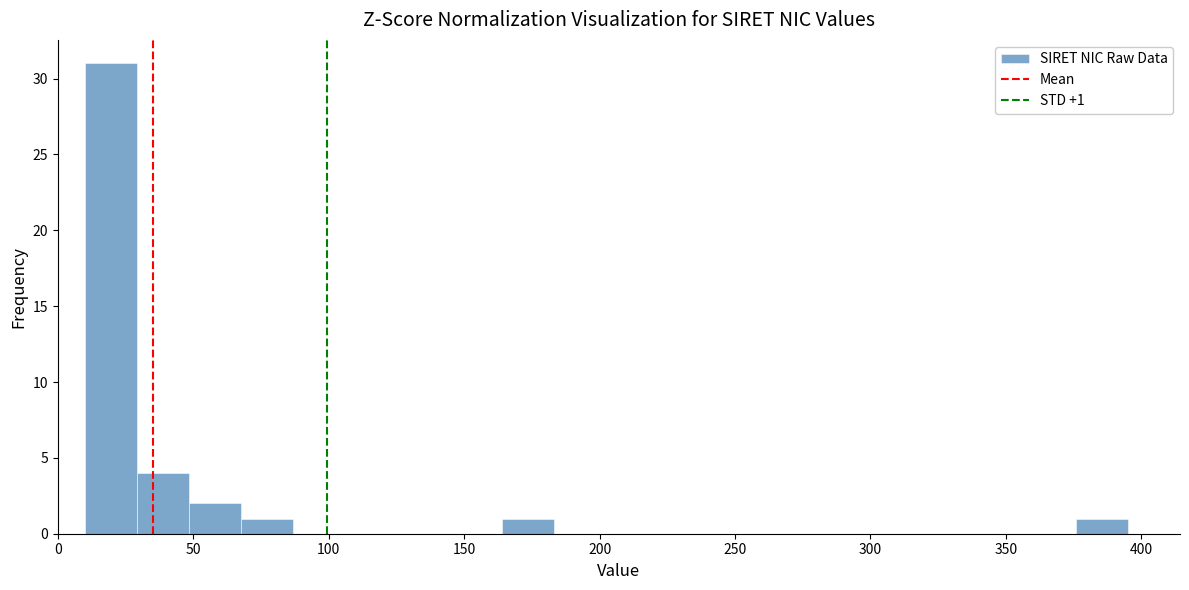

Read against the x-axis, roughly where is the centre of the tallest bar?

20